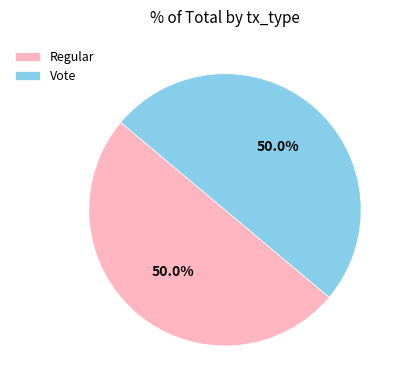

What is the total percentage of Vote and Regular?

100.0%